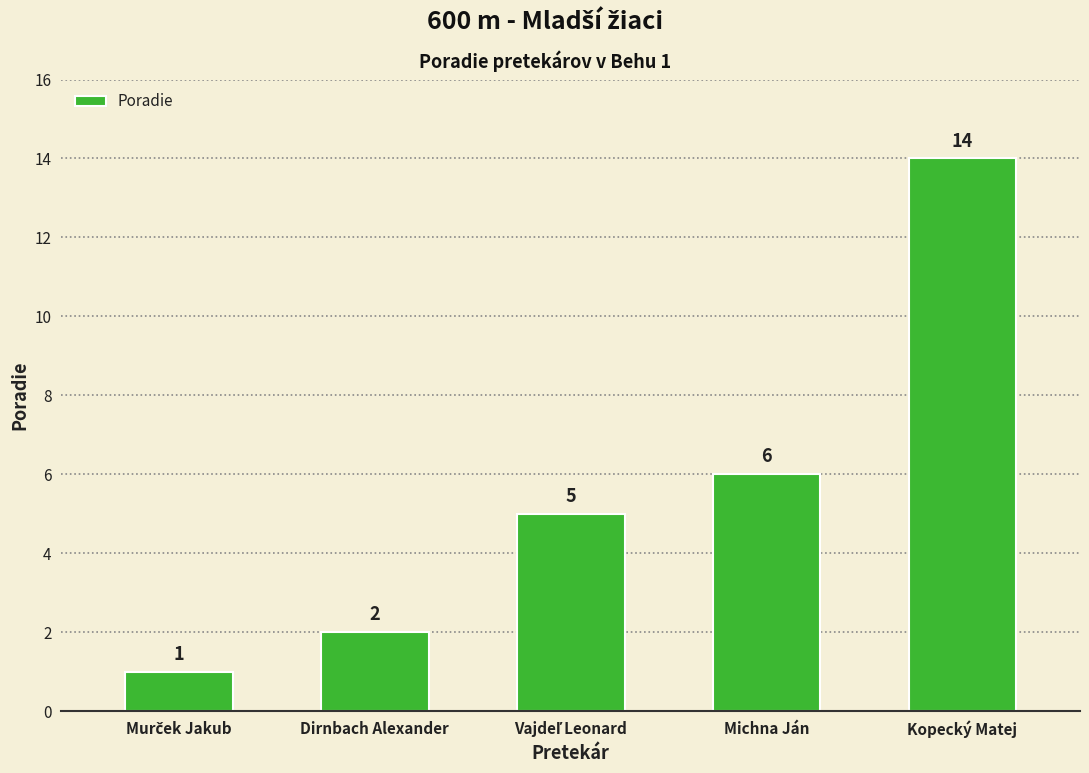

Reading left to right, list all the values displayed in this chart.

1	2	5	6	14